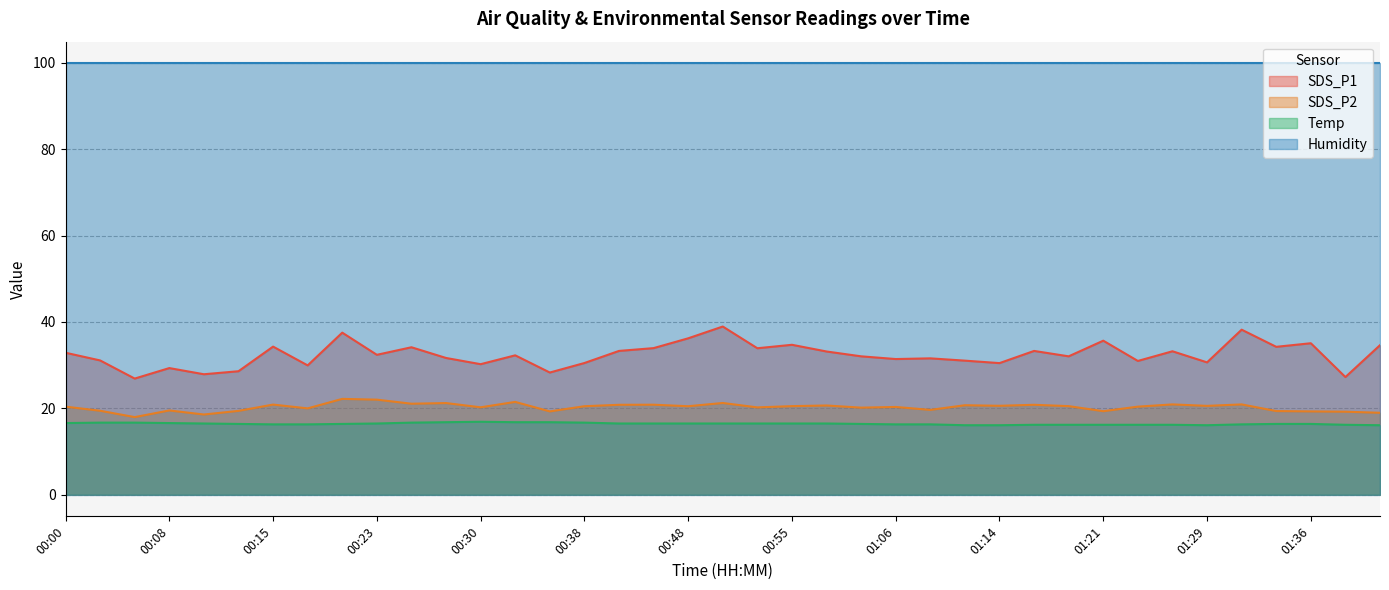

True or false: SDS_P1 and SDS_P2 cross at least once.

False